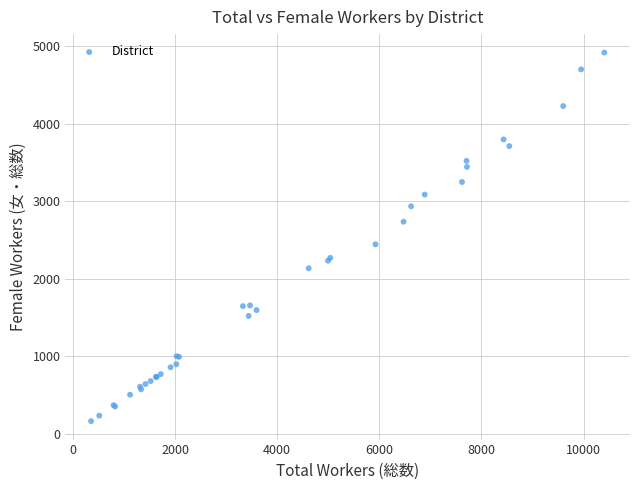

What Y value in the scatter plot is closest to 2542?

2446